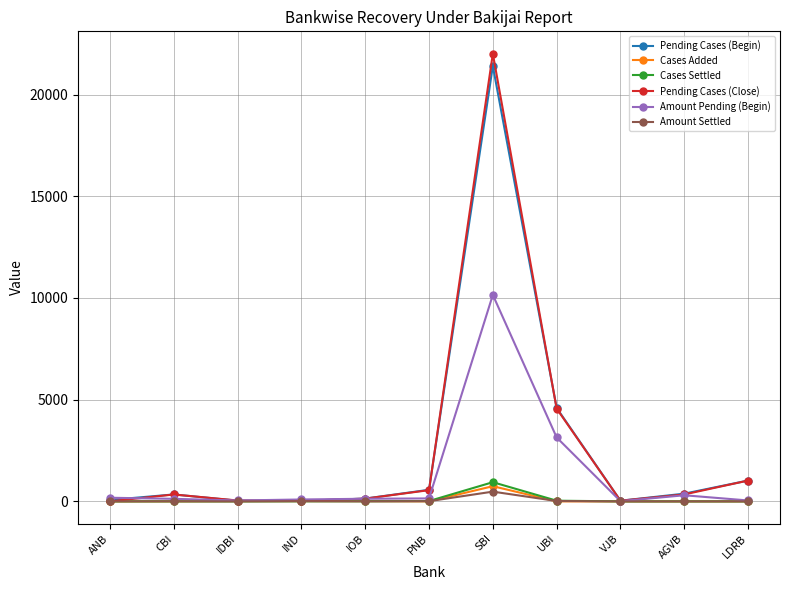

What is the label of the 4th point from the right?

UBI